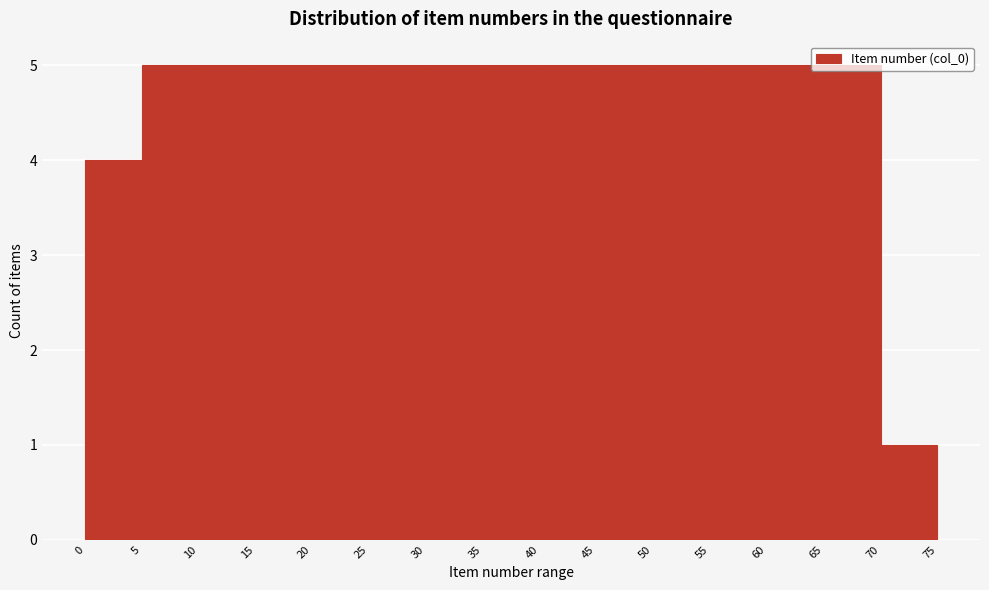

Reading left to right, list every bar in this chart as the range it spans on the x-axis followed by its height. The values are not printed on the chart, so give them approximately, as read against the axis.

0 to 5: 4
5 to 10: 5
10 to 15: 5
15 to 20: 5
20 to 25: 5
25 to 30: 5
30 to 35: 5
35 to 40: 5
40 to 45: 5
45 to 50: 5
50 to 55: 5
55 to 60: 5
60 to 65: 5
65 to 70: 5
70 to 75: 1